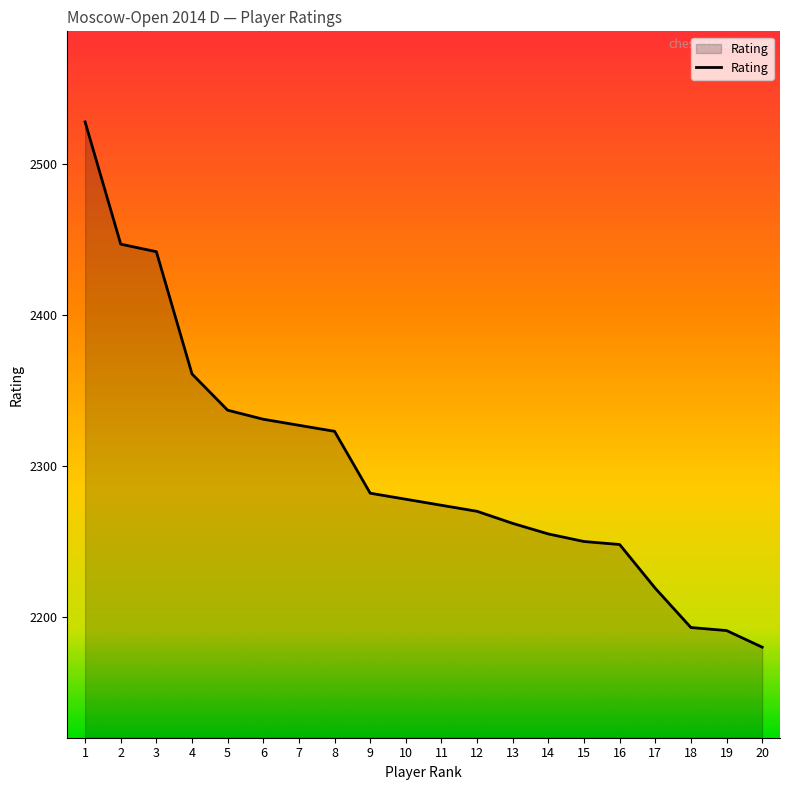

Reading left to right, list all the values displayed in this chart.

2528	2447	2442	2361	2337	2331	2327	2323	2282	2278	2274	2270	2262	2255	2250	2248	2219	2193	2191	2180